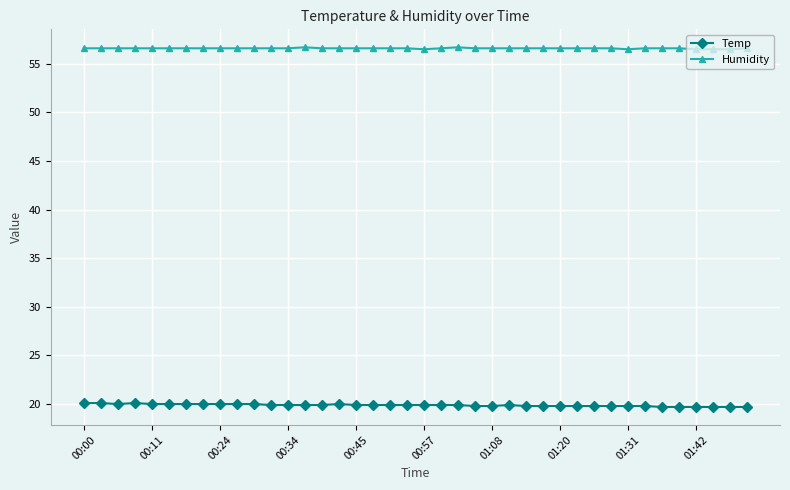

What is the value of the Temp point at the 24th from the left?

19.8